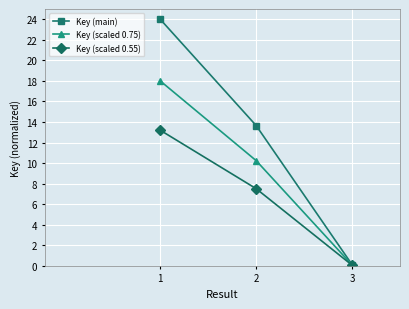

Between 2 and 3, which series saw the biggest shift?

Key (main)